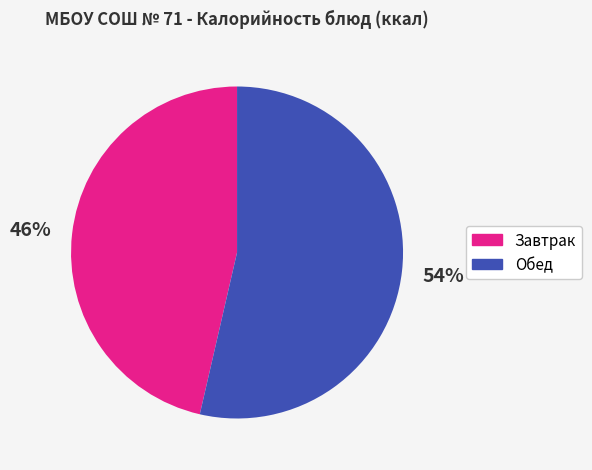

To the nearest percent, what is the average slice percentage?

50%